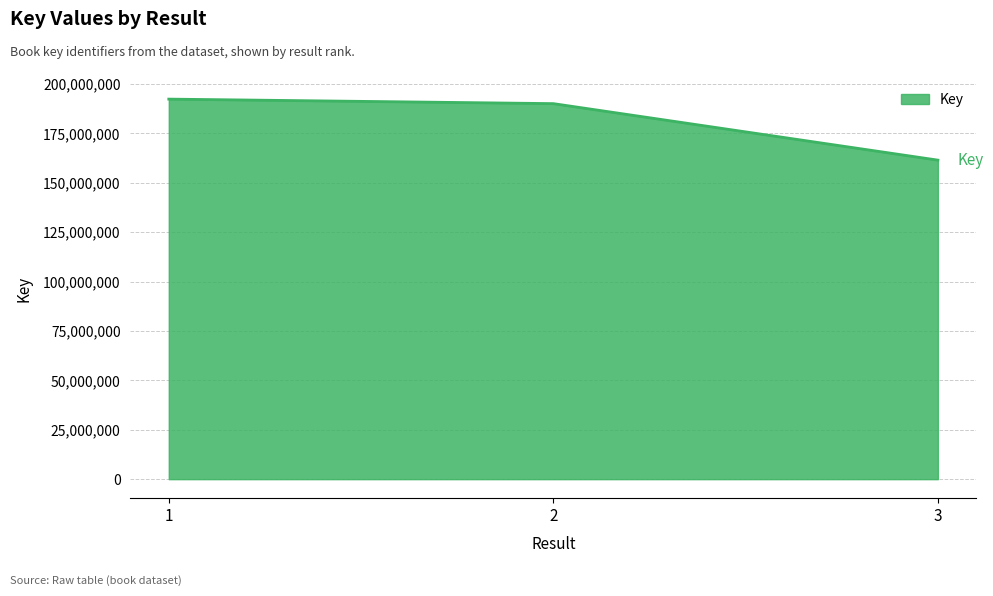

Reading left to right, list all the values displayed in this chart.

1=192390171	2=190105637	3=161504455